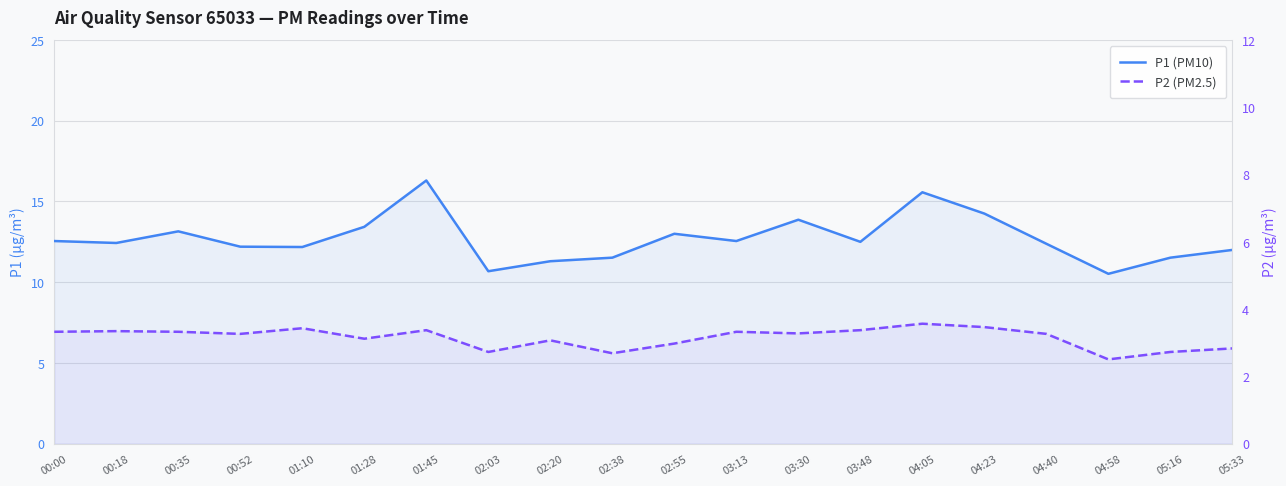

The value of P1 (PM10) at 00:18 is 12.4. True or false?

True